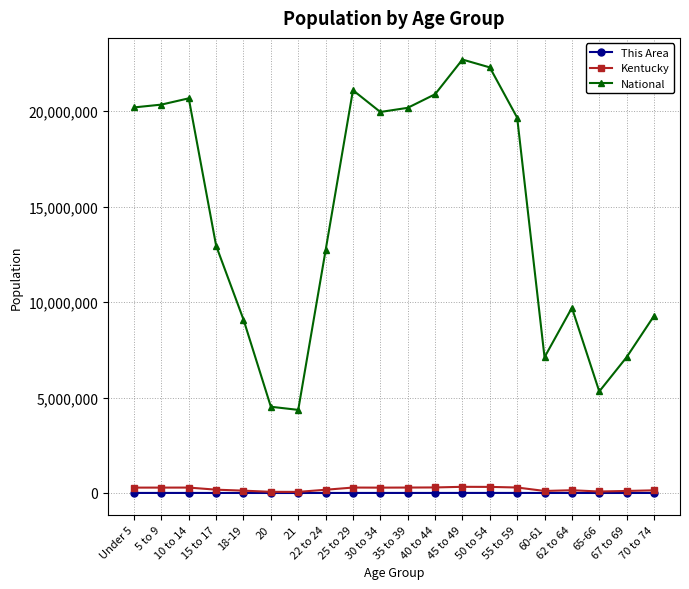

What position from the left is 10 to 14?

3